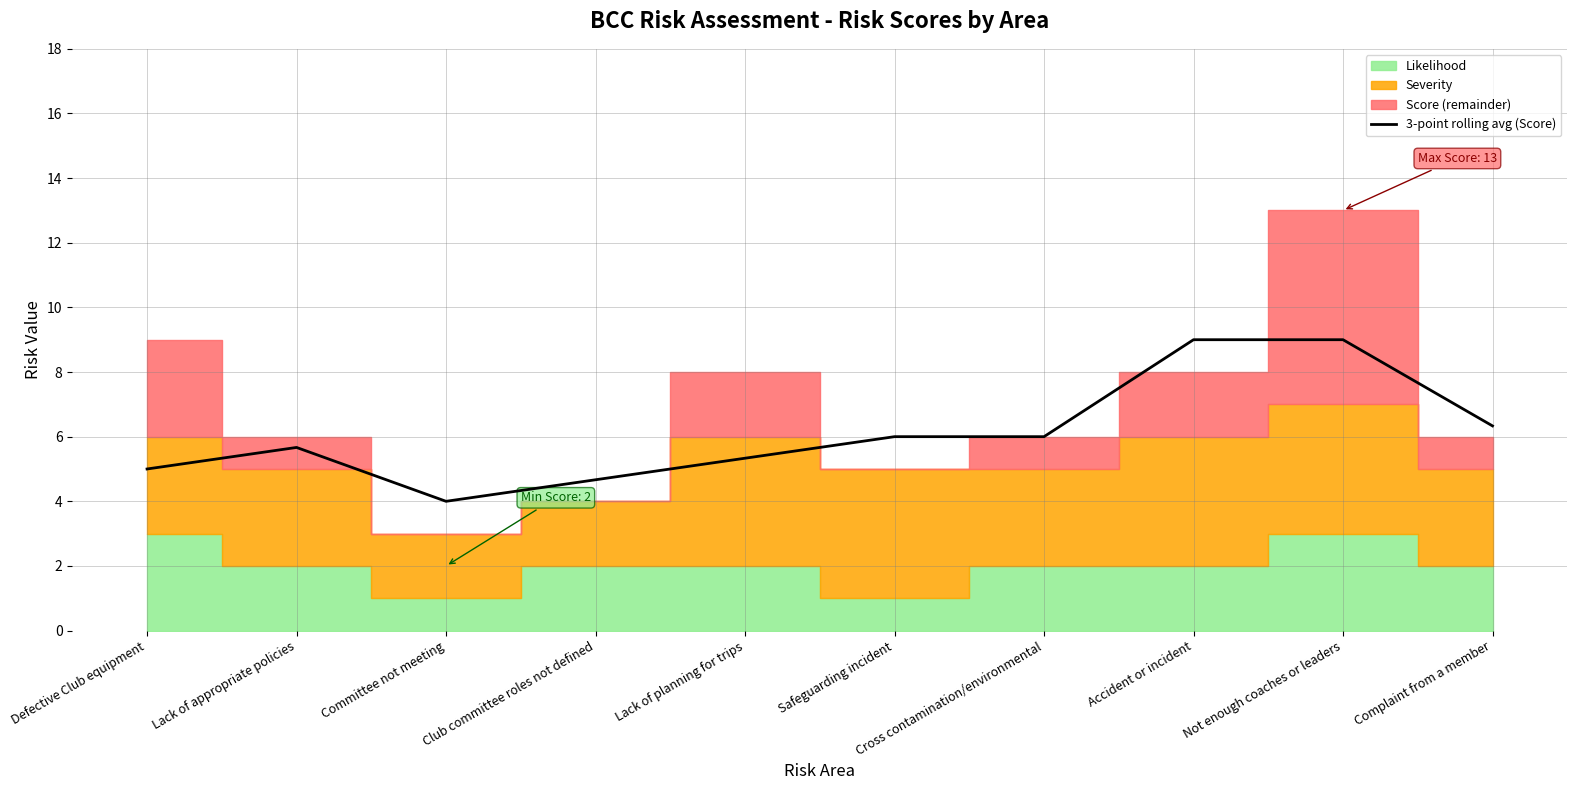

What is the value of the 1st point from the left?

5.0